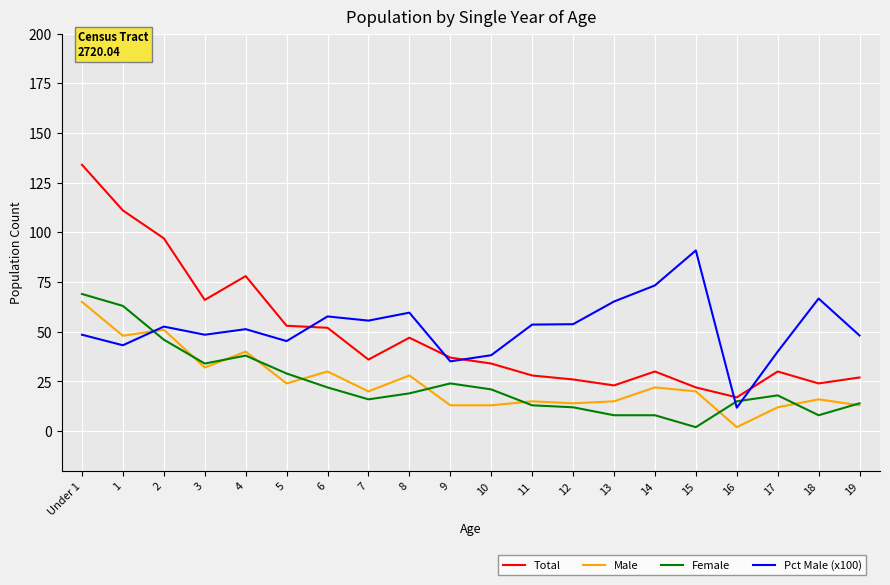

At 11, list the series in order from smallest to largest.

Female, Male, Total, Pct Male (x100)